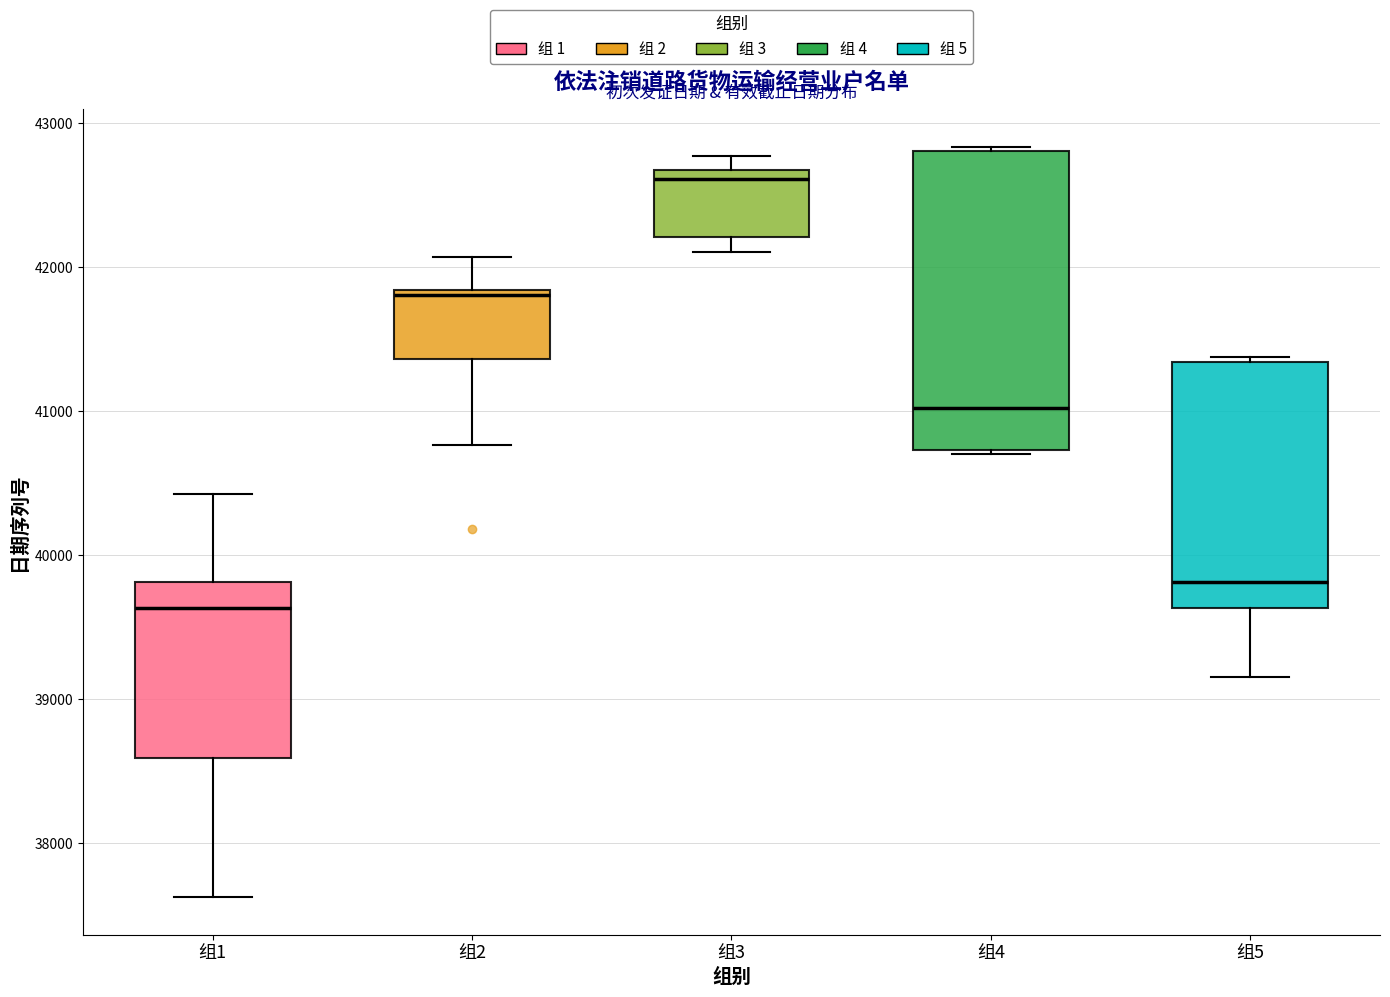

Which box's median line is the highest?

组3